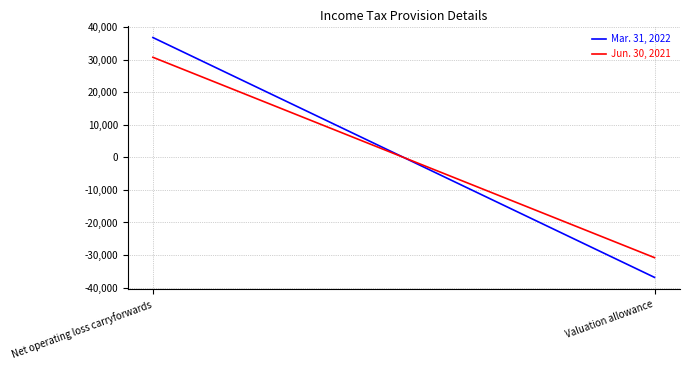

Which has a higher value, Net operating loss carryforwards or Valuation allowance?

Net operating loss carryforwards